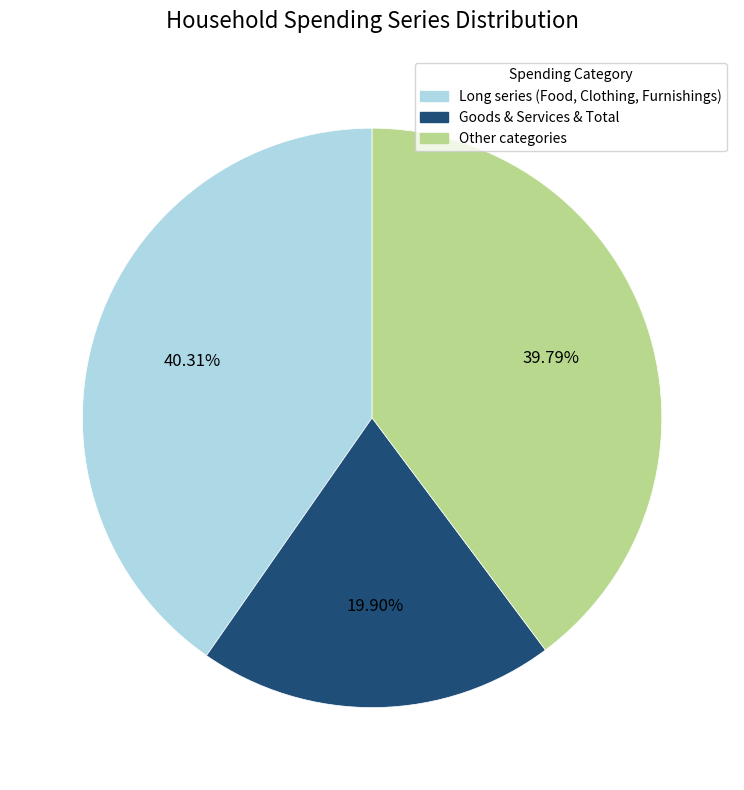

Is there any slice that represents more than half of the pie?

No